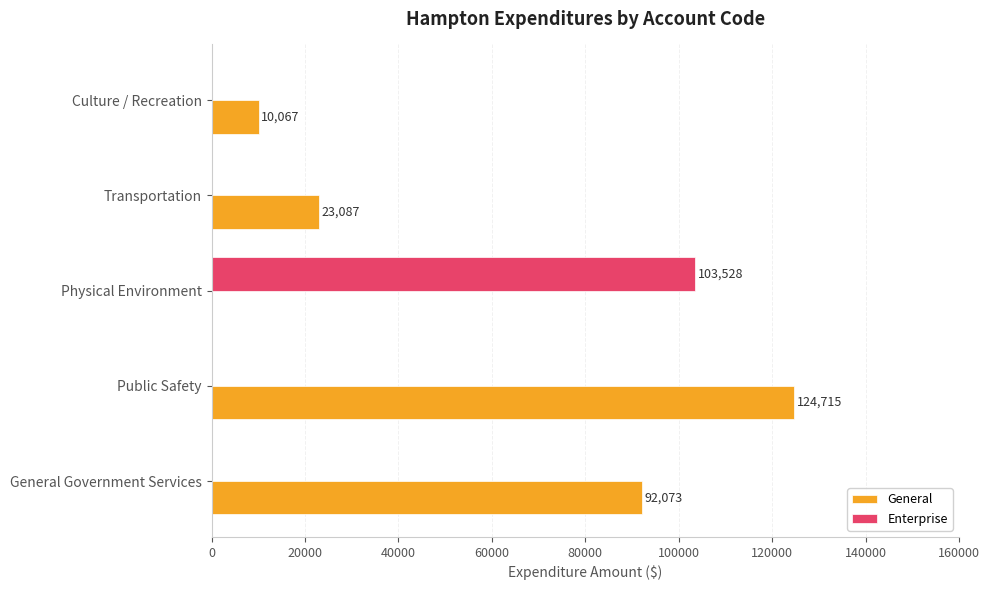

What are all the series names shown in the legend?

General, Enterprise